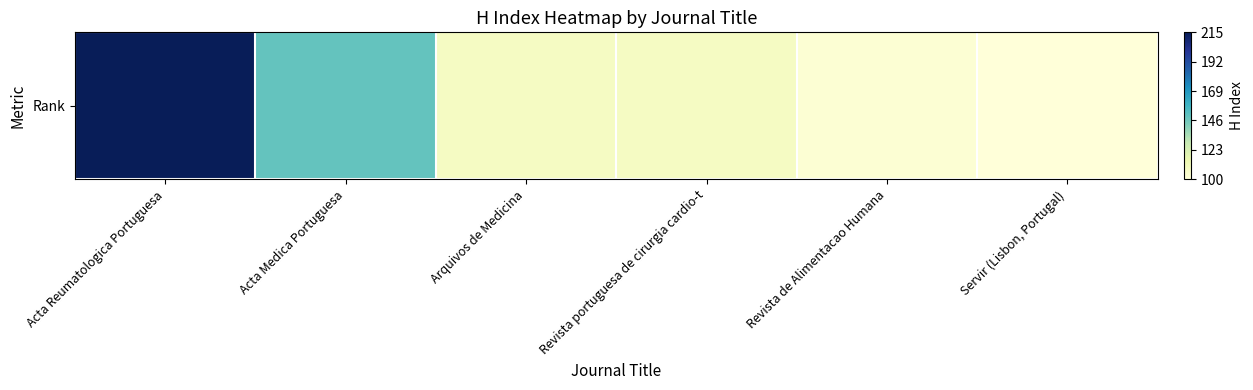

What value does the data have at Acta Medica Portuguesa?

149